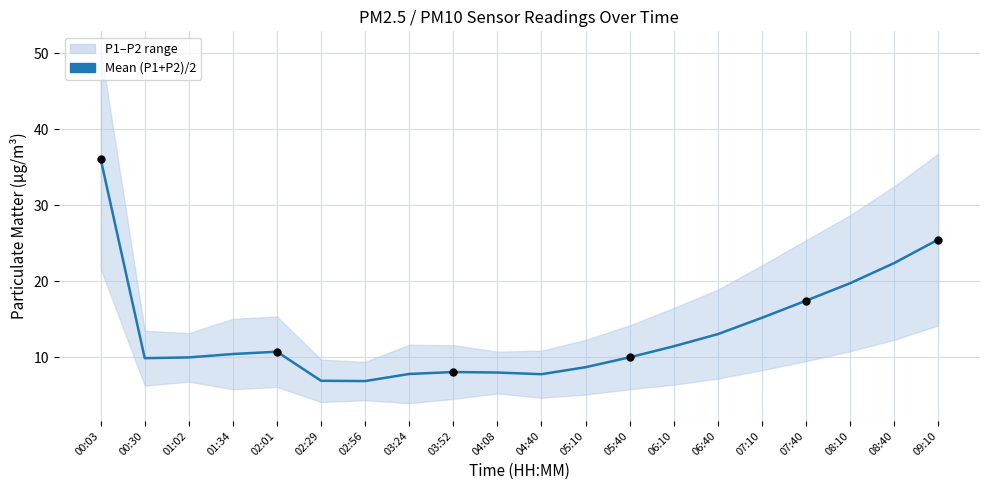

Approximately how many times larger is the value at 05:40 compared to 07:10?

0.7